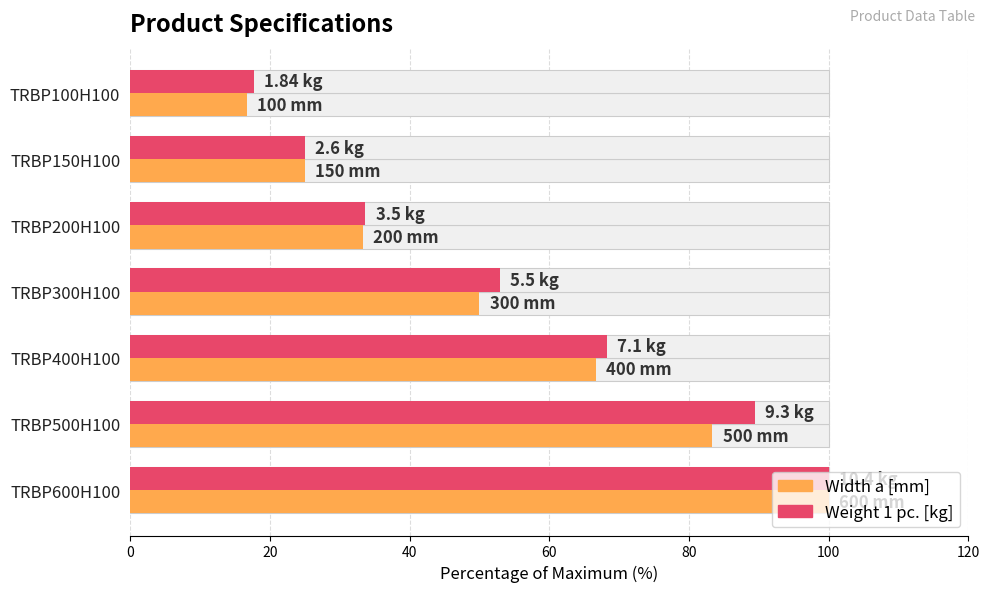

Which series has the widest spread of values?

Width a [mm]